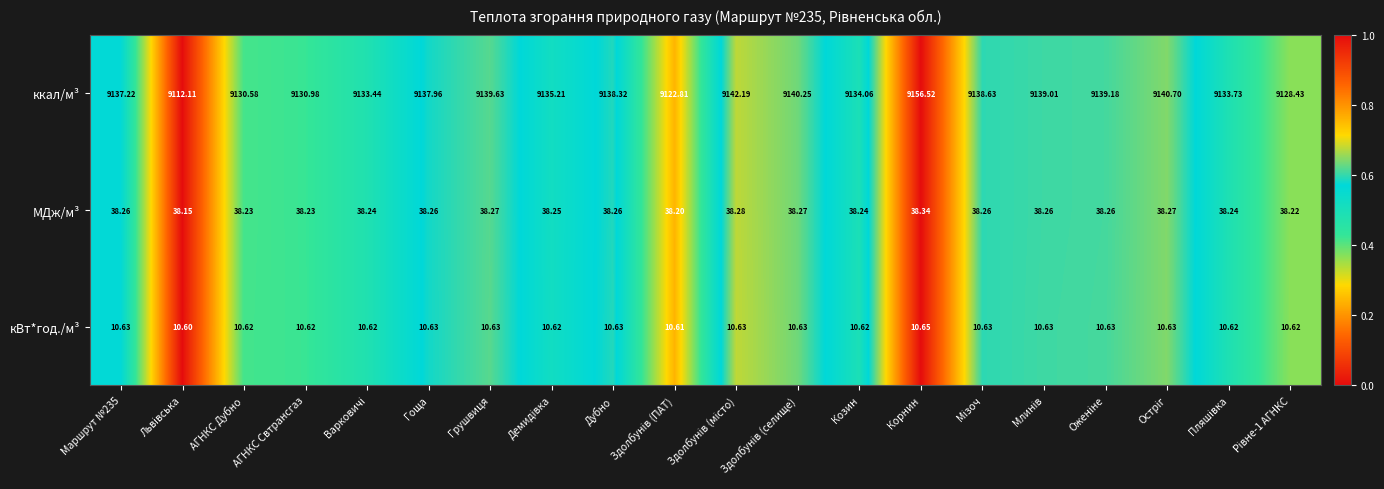

List the series in order of their peak value, lowest first.

кВт*год./м³, МДж/м³, ккал/м³